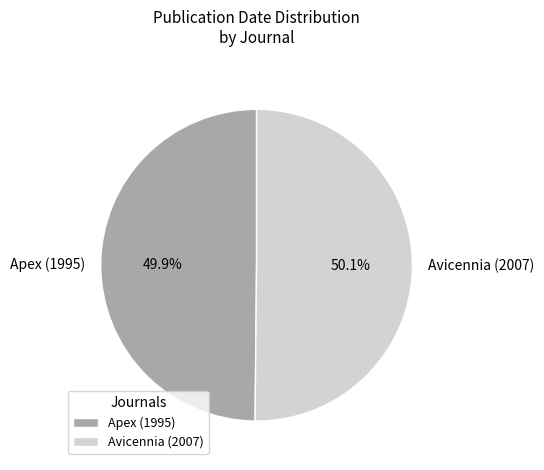

To the nearest percent, what portion does Avicennia (2007) represent?

50%